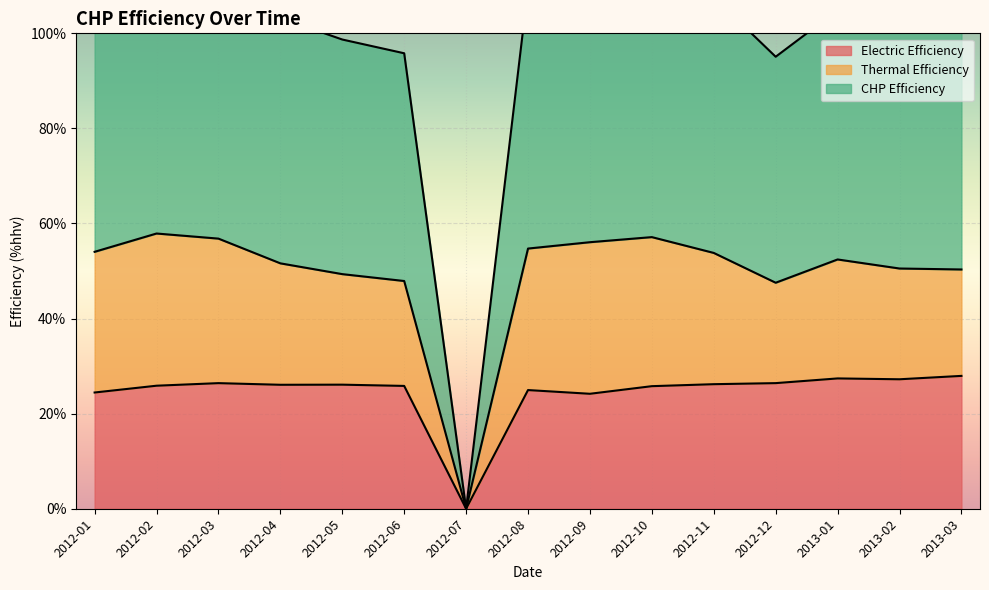

At which label does Electric Efficiency first exceed 26?

2012-03